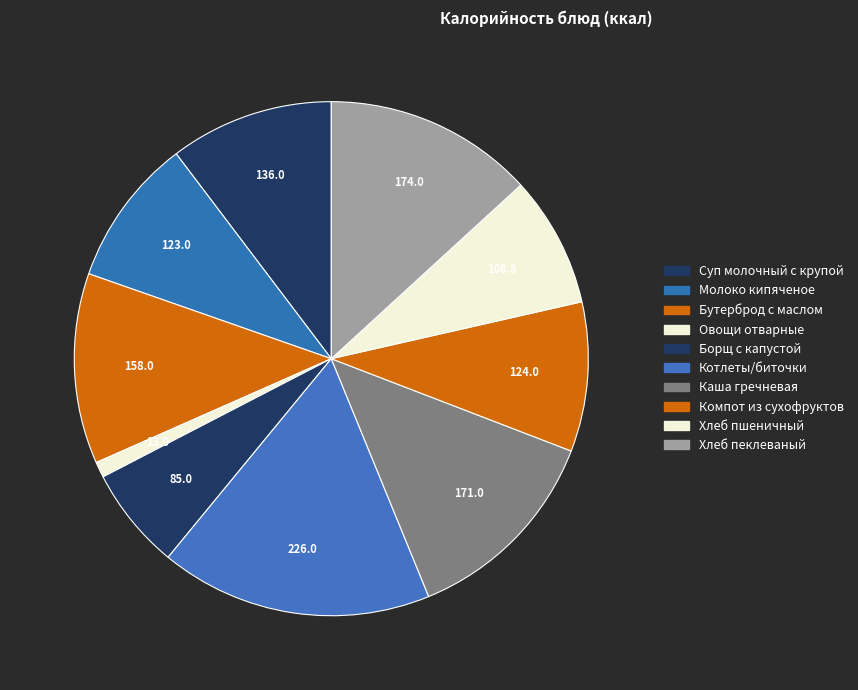

How many slices are in this pie chart?

10